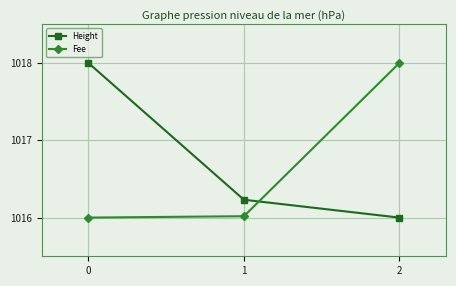

What is the smallest value displayed?

1016.0